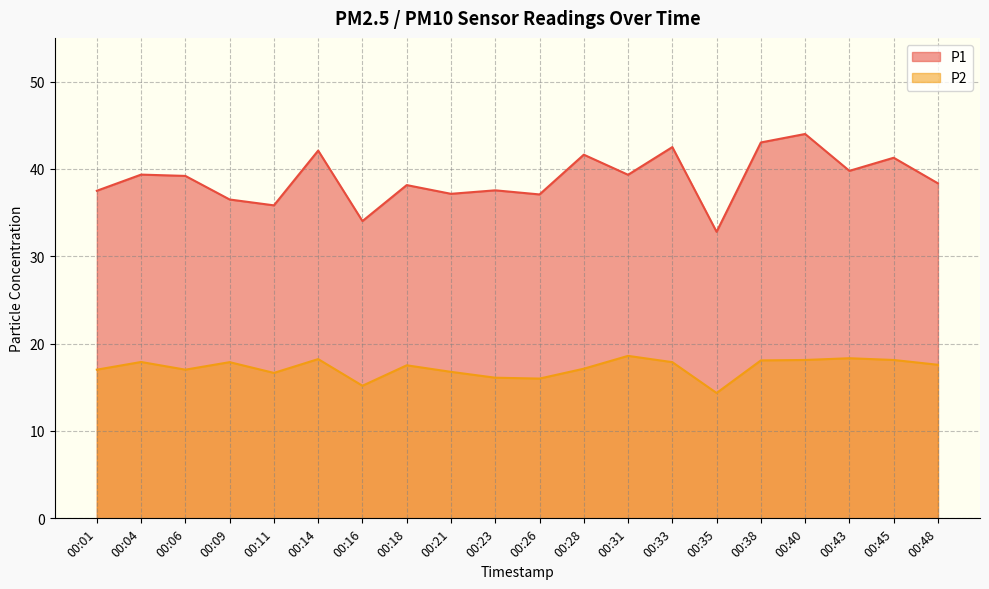

True or false: P2 and P1 cross at least once.

False